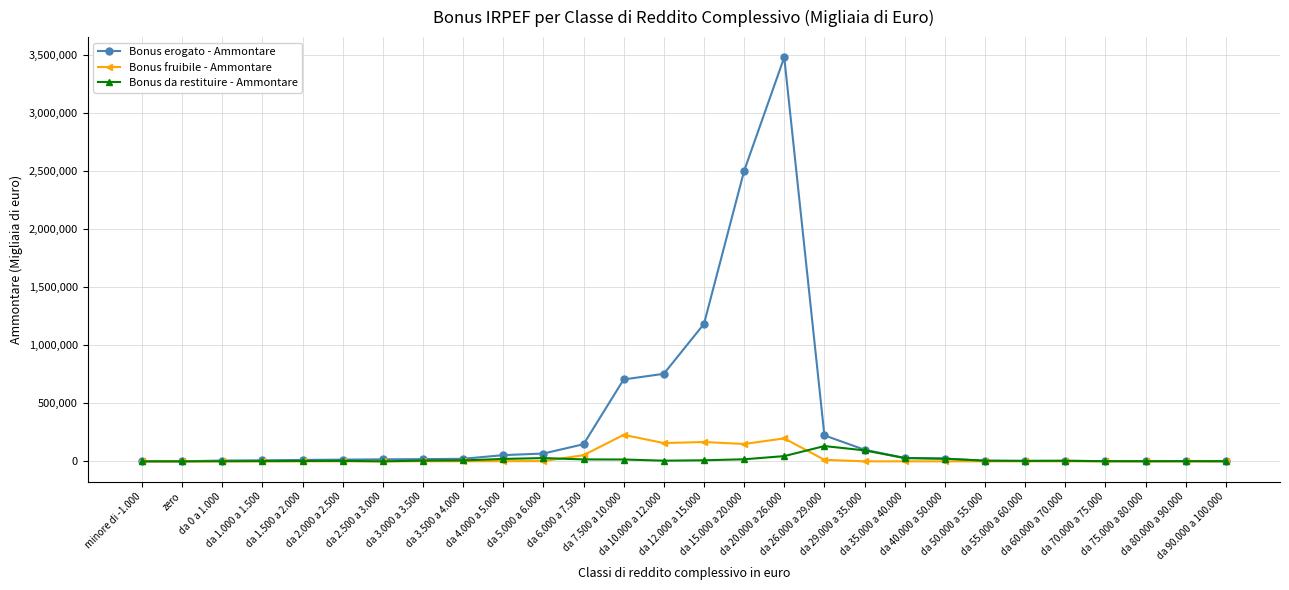

True or false: Bonus erogato - Ammontare has more than 1 interior local peaks.

True